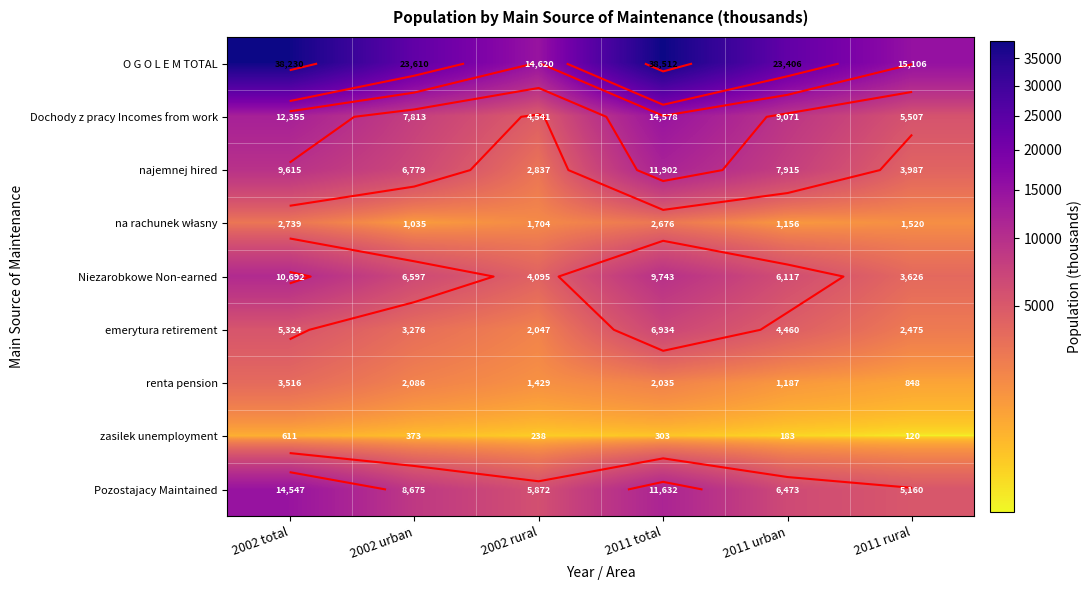

How many values in the Pozostajacy Maintained series are below 8675?

3